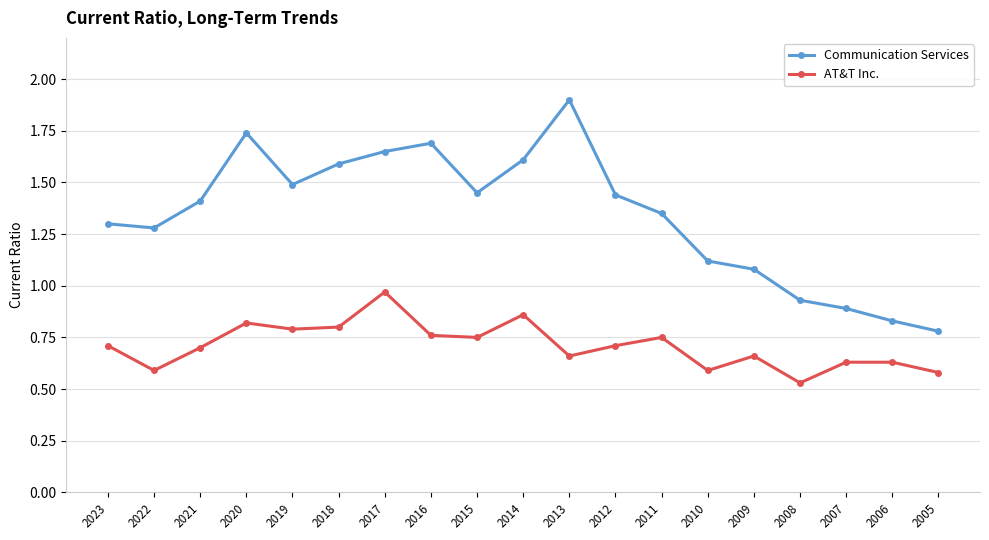

At which label is AT&T Inc. closest to 0?

2008